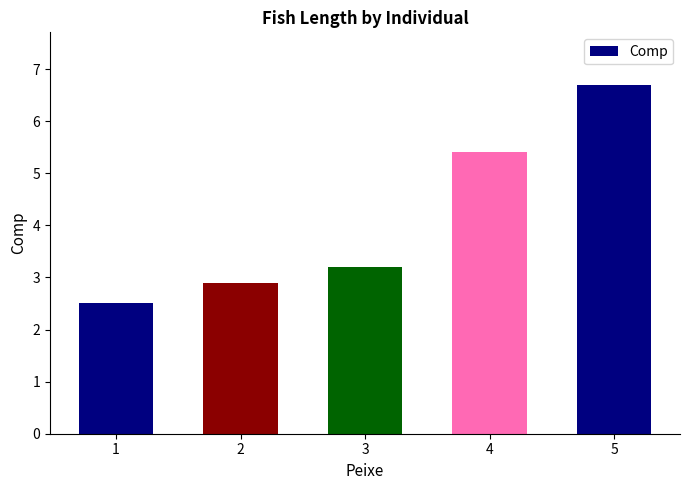

How many bars are there in total?

5